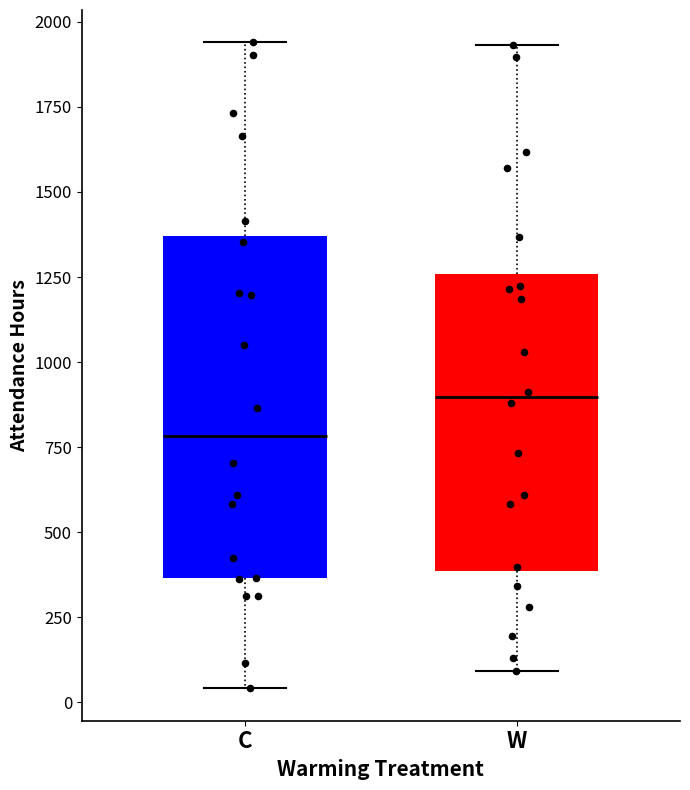

Reading left to right, transcribe this box plot: for each box, give where its median line is, the range the box spans, and where its two whiskers end, as read against the y-axis. The values are not printed on the chart, so give them approximately, as read against the axis.

C: median 800, box 350 to 1350, whiskers 50 to 1950
W: median 900, box 400 to 1250, whiskers 100 to 1950